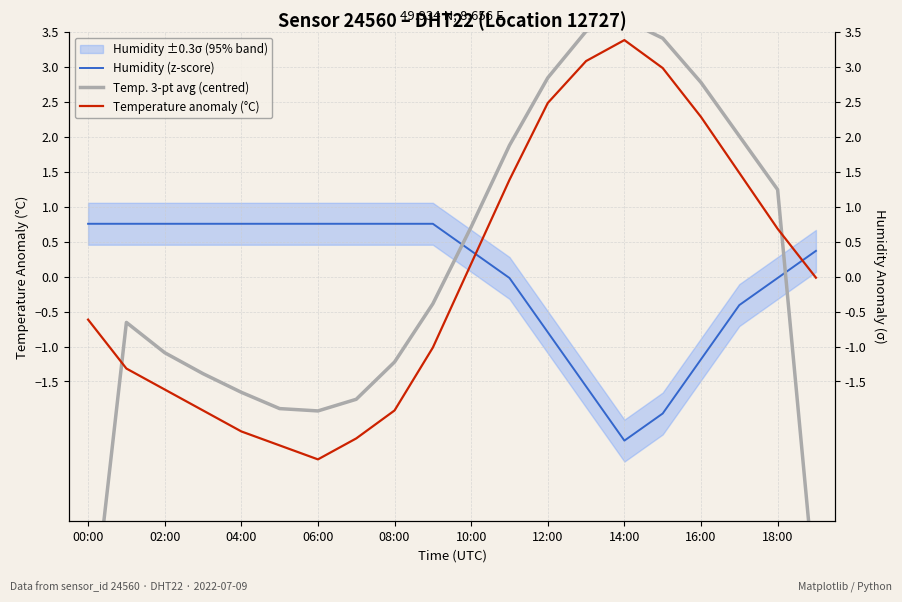

Read the Humidity (z-score) value at 10:00.

0.4